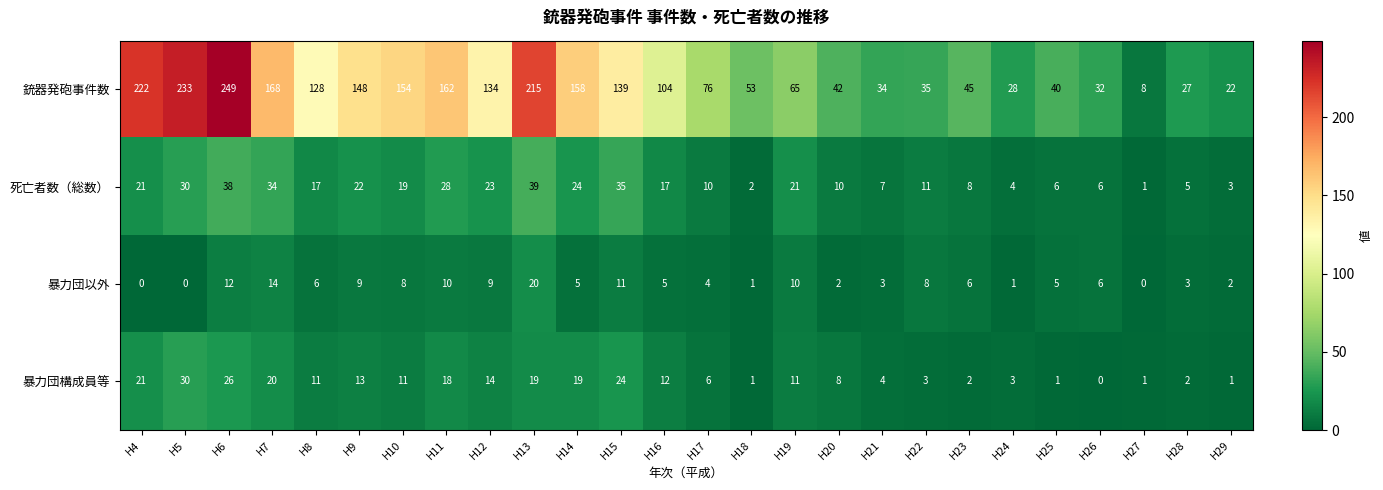

What is the total value across all series at H19?

107